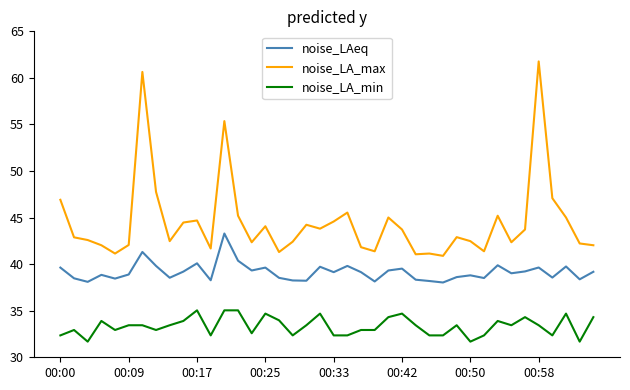

Which series has the widest spread of values?

noise_LA_max